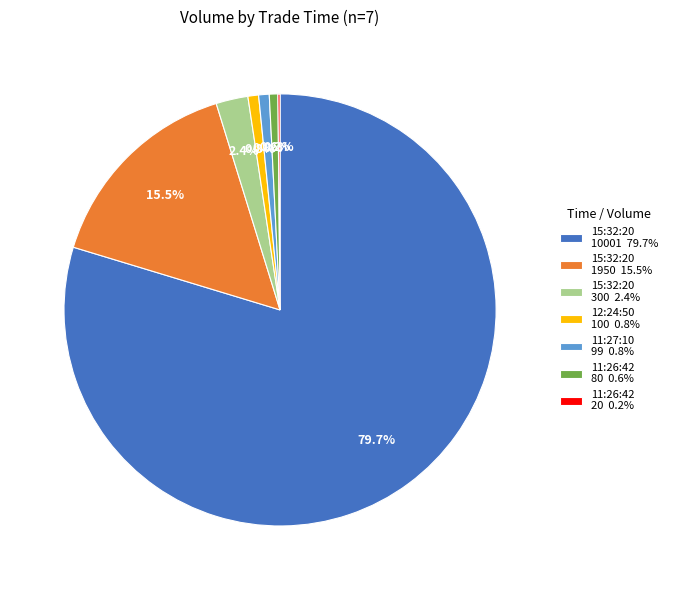

What percentage is NOT represented by 15:32:20 10001 79.7%?

20.3%